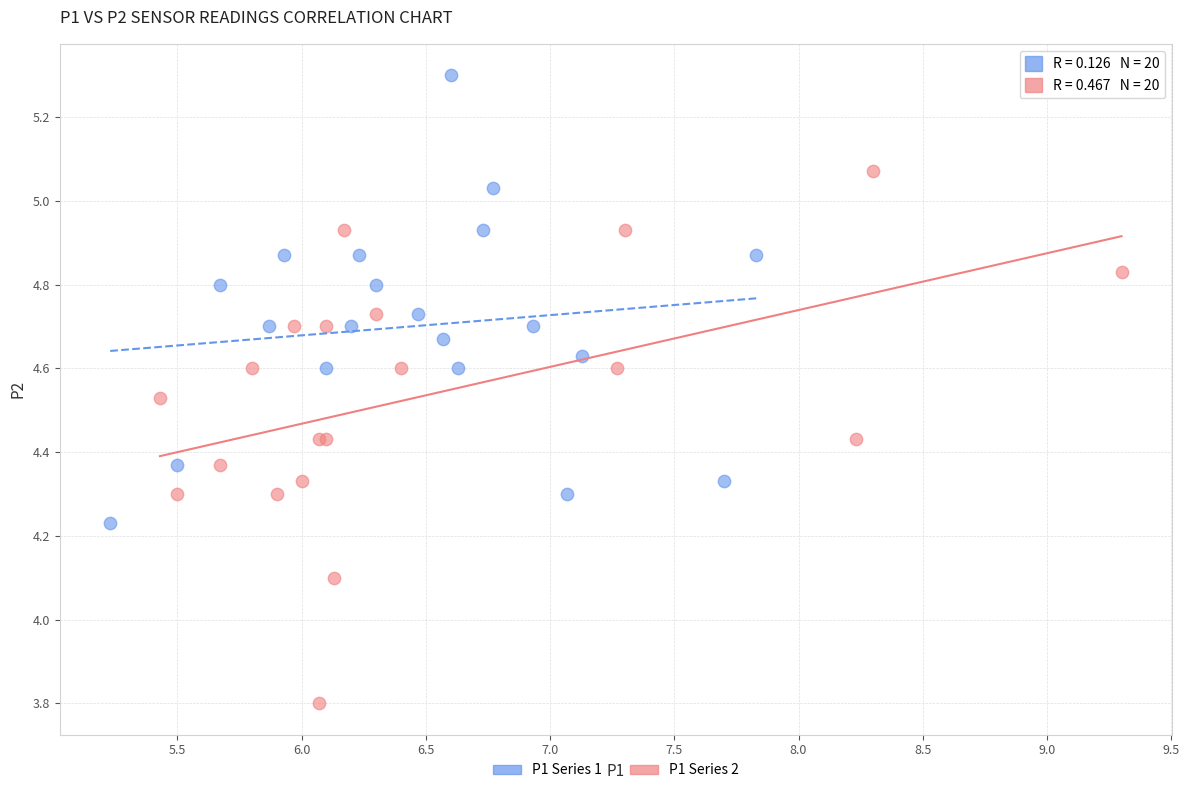

Which series has the widest spread of Y values?

P1 Series 2